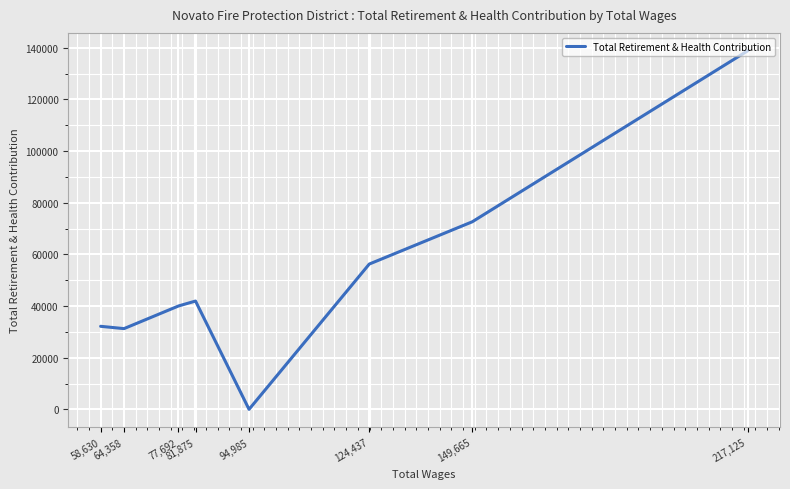

At which category does the chart reach its minimum across all series?

94,985